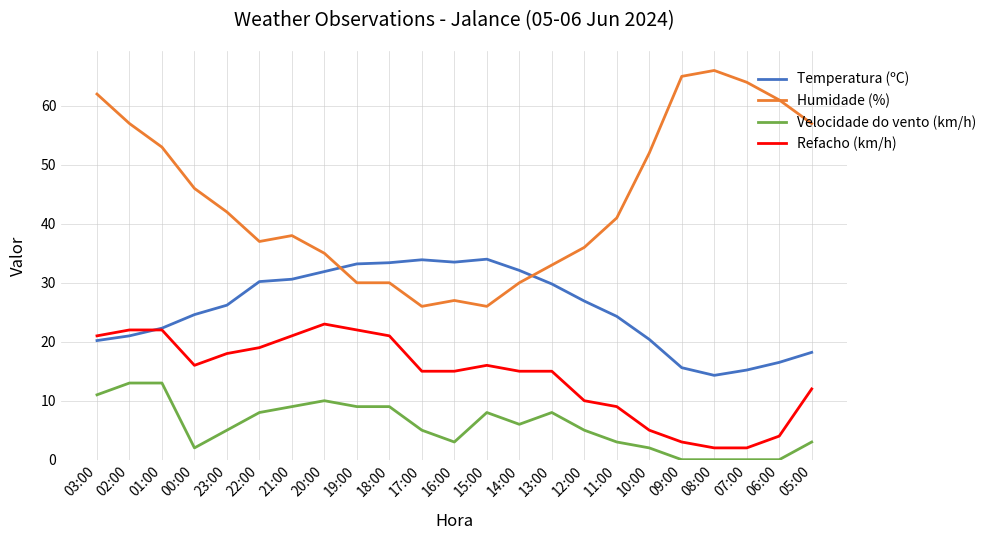

How many lines are shown in the chart?

4